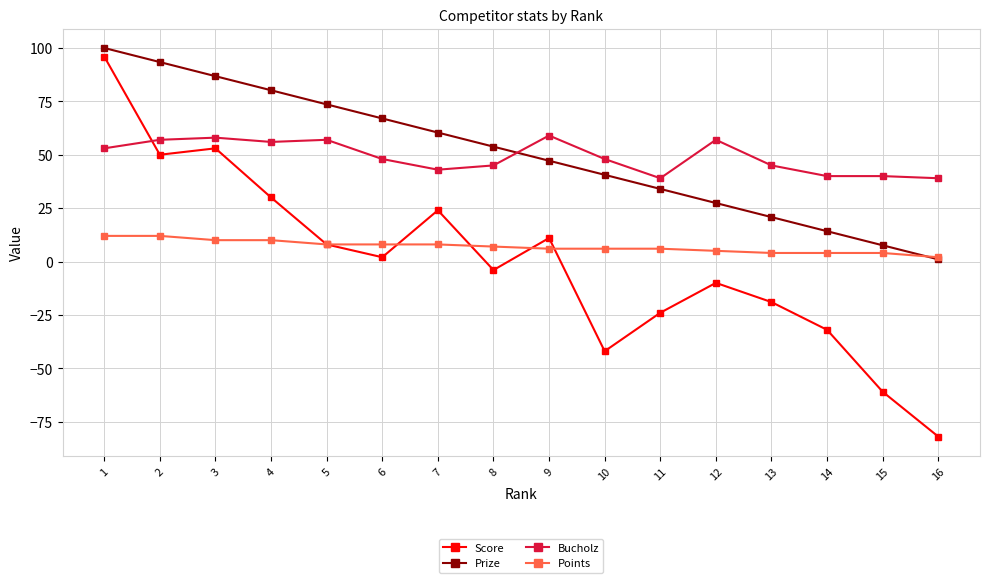

True or false: Bucholz and Points cross at least once.

False